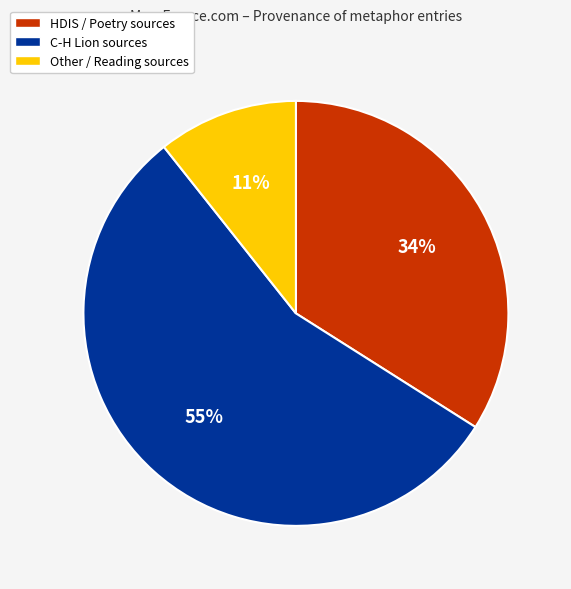

Does any single category account for the majority?

Yes